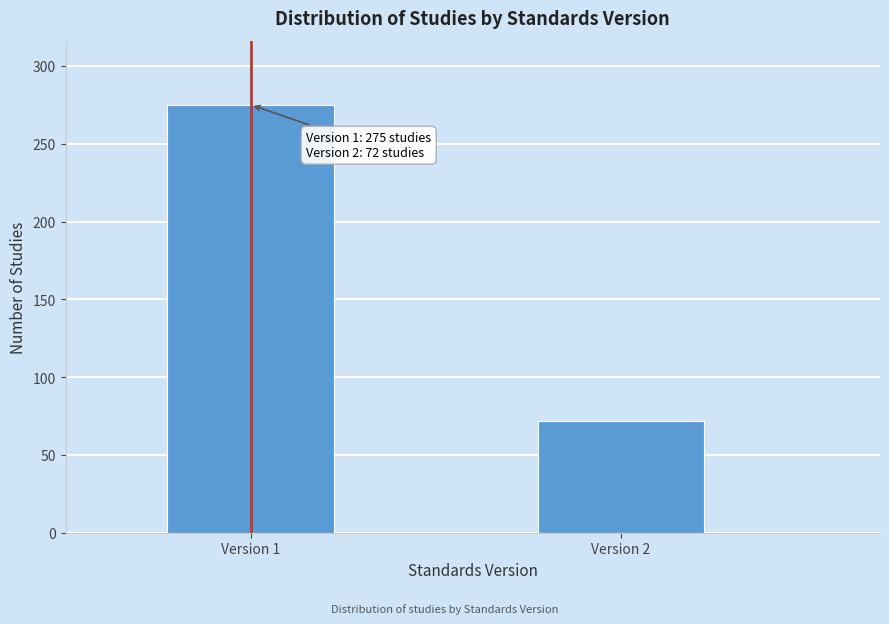

Reading left to right, list all the values displayed in this chart.

Version 1=275	Version 2=72